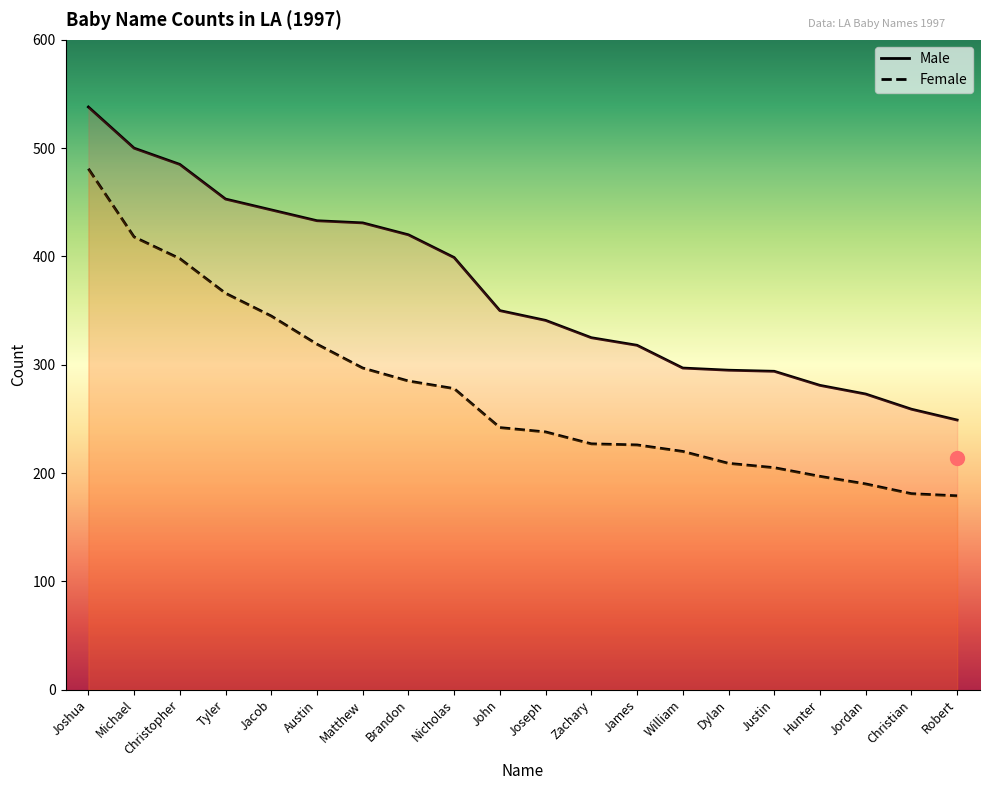

True or false: Male has more than 2 interior local peaks.

False